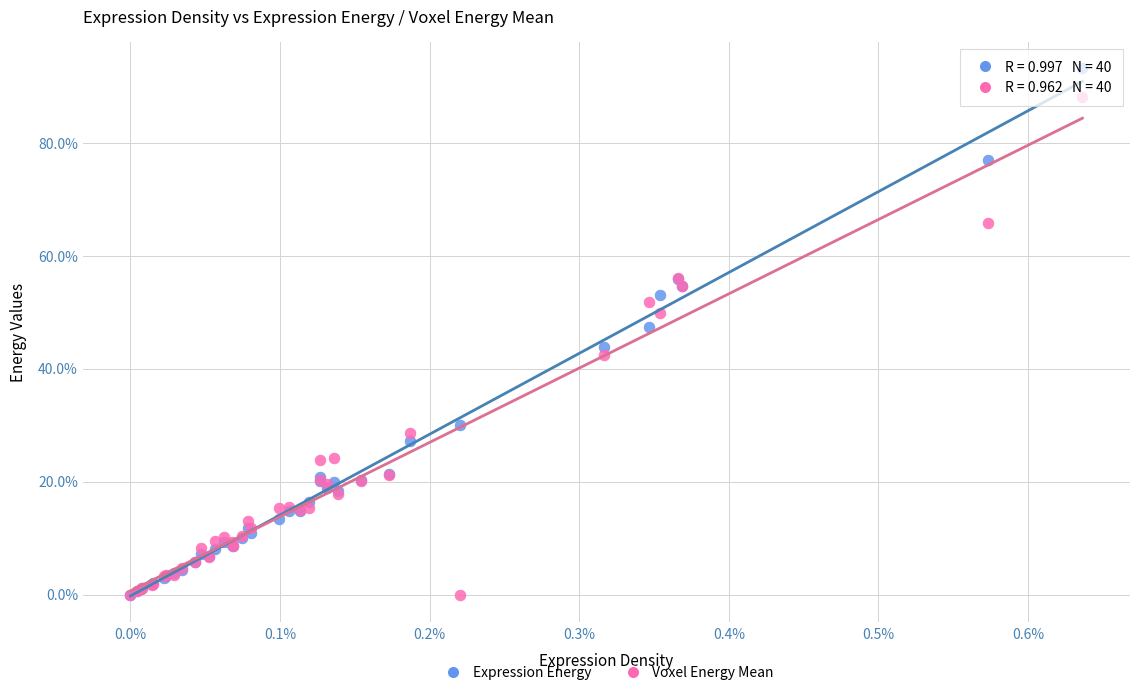

Which series has the widest spread of Y values?

Expression Energy